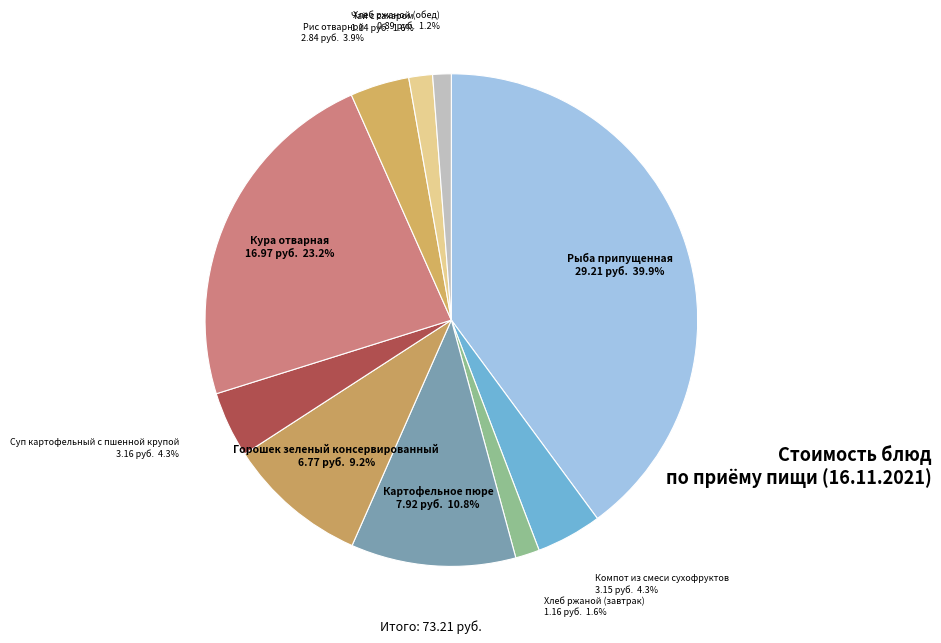

Is Кура отварная the majority of the pie?

No